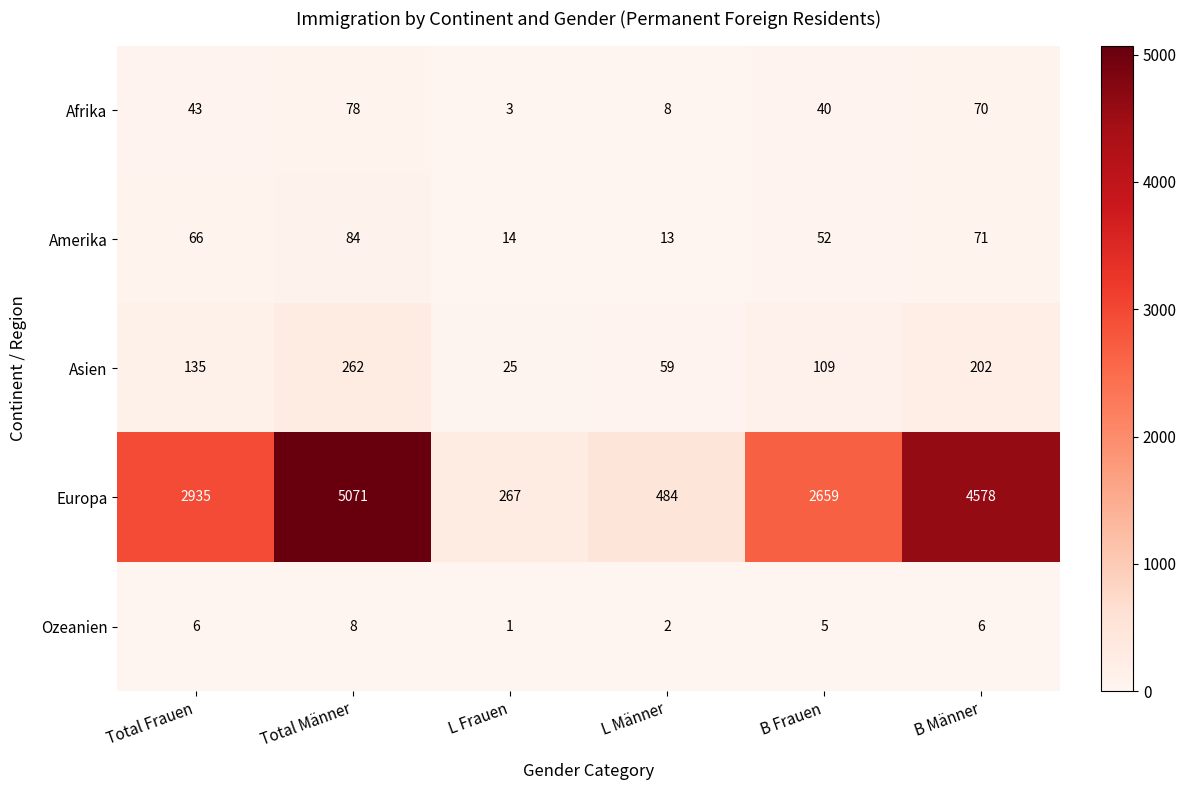

Reading left to right, extract all data points from this chart.

Afrika: Total Frauen=43	Total Männer=78	L Frauen=3	L Männer=8	B Frauen=40	B Männer=70
Amerika: Total Frauen=66	Total Männer=84	L Frauen=14	L Männer=13	B Frauen=52	B Männer=71
Asien: Total Frauen=135	Total Männer=262	L Frauen=25	L Männer=59	B Frauen=109	B Männer=202
Europa: Total Frauen=2935	Total Männer=5071	L Frauen=267	L Männer=484	B Frauen=2659	B Männer=4578
Ozeanien: Total Frauen=6	Total Männer=8	L Frauen=1	L Männer=2	B Frauen=5	B Männer=6